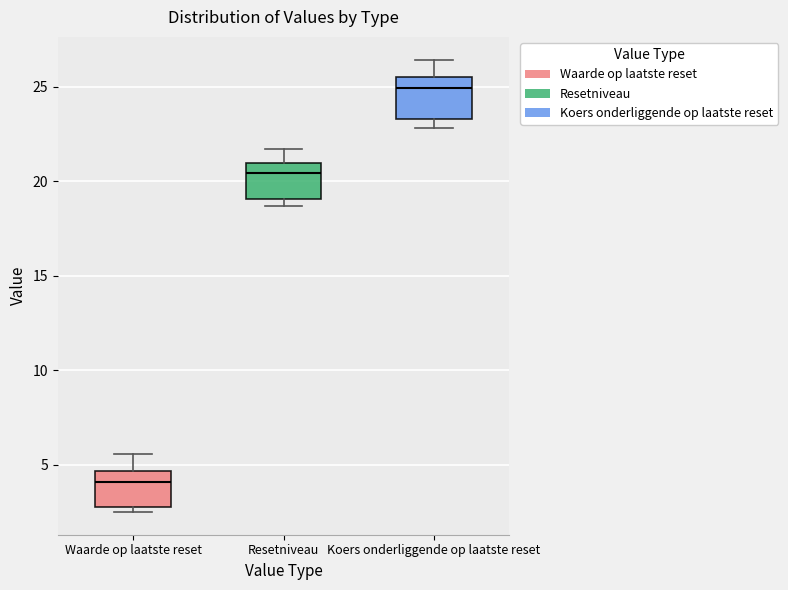

Reading left to right, transcribe this box plot: for each box, give where its median line is, the range the box spans, and where its two whiskers end, as read against the y-axis. The values are not printed on the chart, so give them approximately, as read against the axis.

Waarde op laatste reset: median 4.0, box 3.0 to 4.5, whiskers 2.5 to 5.5
Resetniveau: median 20.5, box 19.0 to 21.0, whiskers 18.5 to 21.5
Koers onderliggende op laatste reset: median 25.0, box 23.5 to 25.5, whiskers 23.0 to 26.5